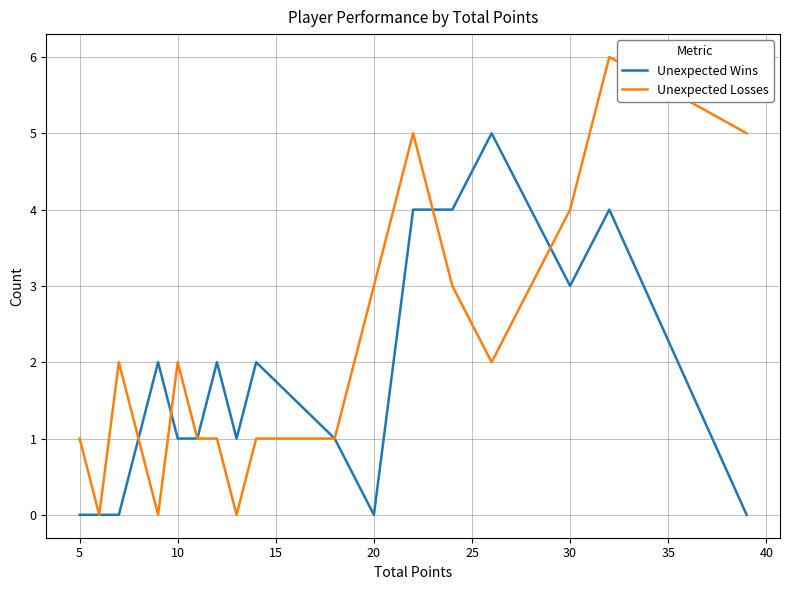

How many lines are shown in the chart?

2